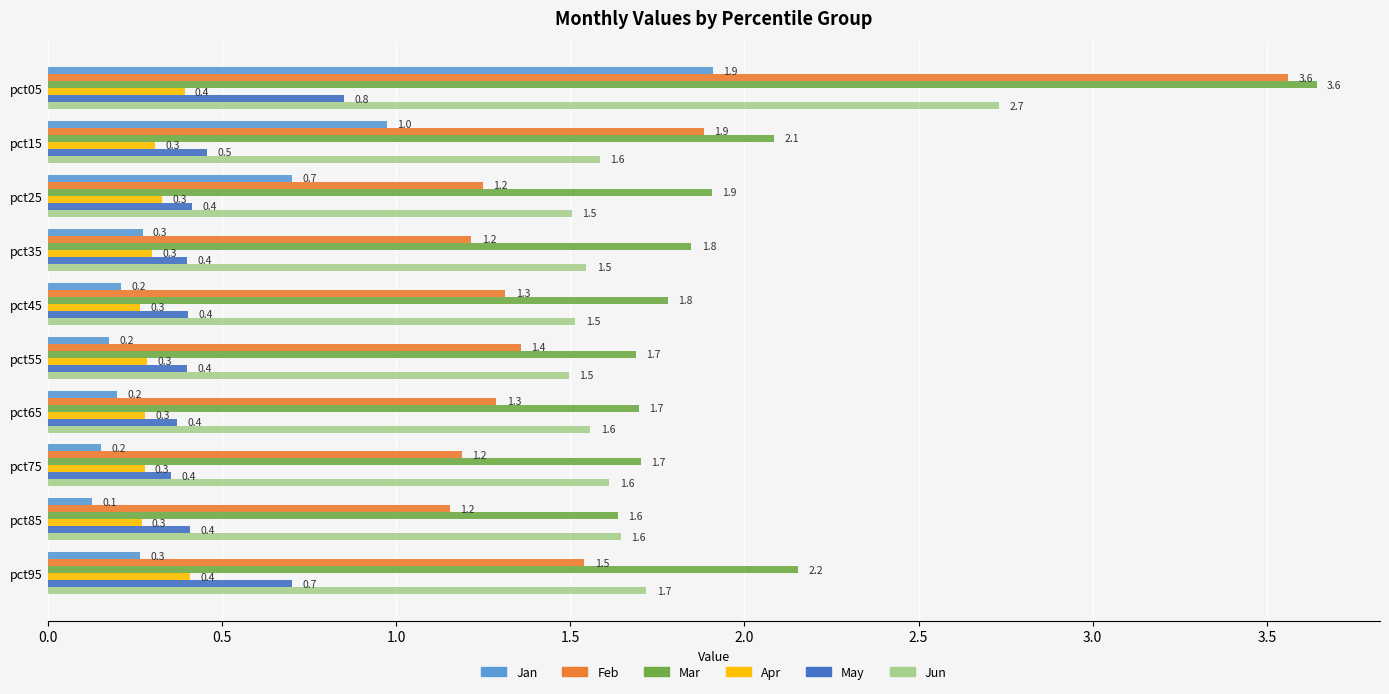

Is it true that Jan equals 0.2 at pct55?

True